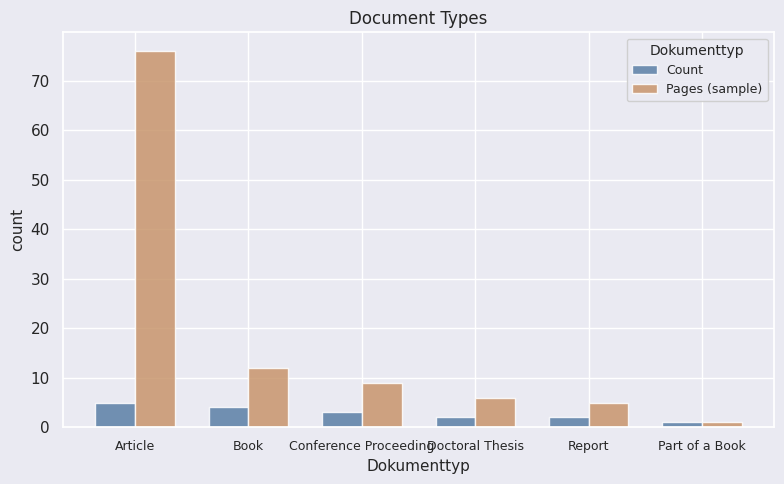

The Pages (sample) series shows 9 at Conference Proceeding. True or false?

True